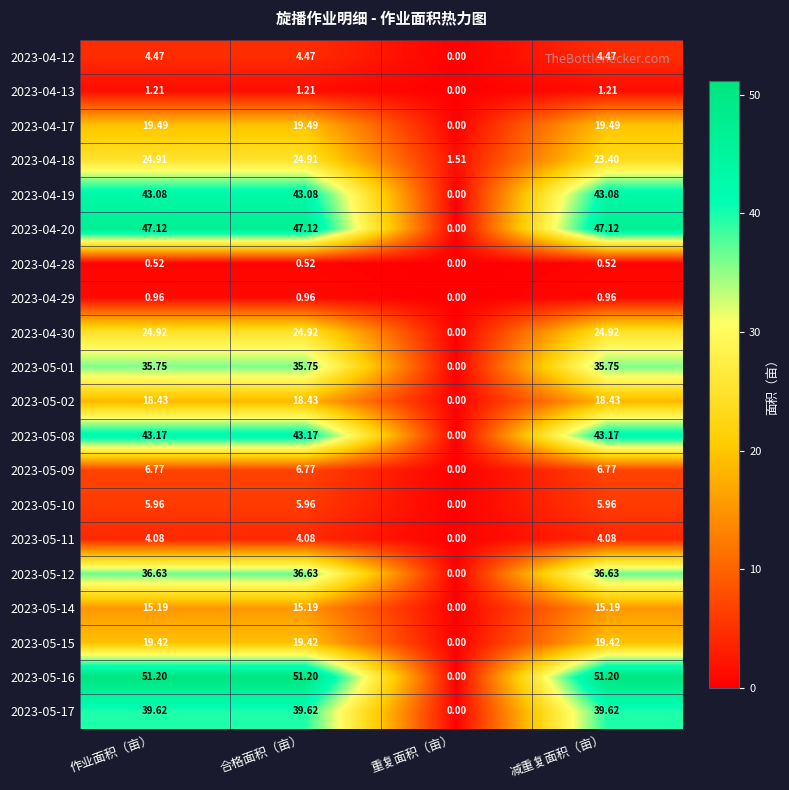

At 作业面积（亩）, list the series in order from largest to smallest.

2023-05-16, 2023-04-20, 2023-05-08, 2023-04-19, 2023-05-17, 2023-05-12, 2023-05-01, 2023-04-30, 2023-04-18, 2023-04-17, 2023-05-15, 2023-05-02, 2023-05-14, 2023-05-09, 2023-05-10, 2023-04-12, 2023-05-11, 2023-04-13, 2023-04-29, 2023-04-28